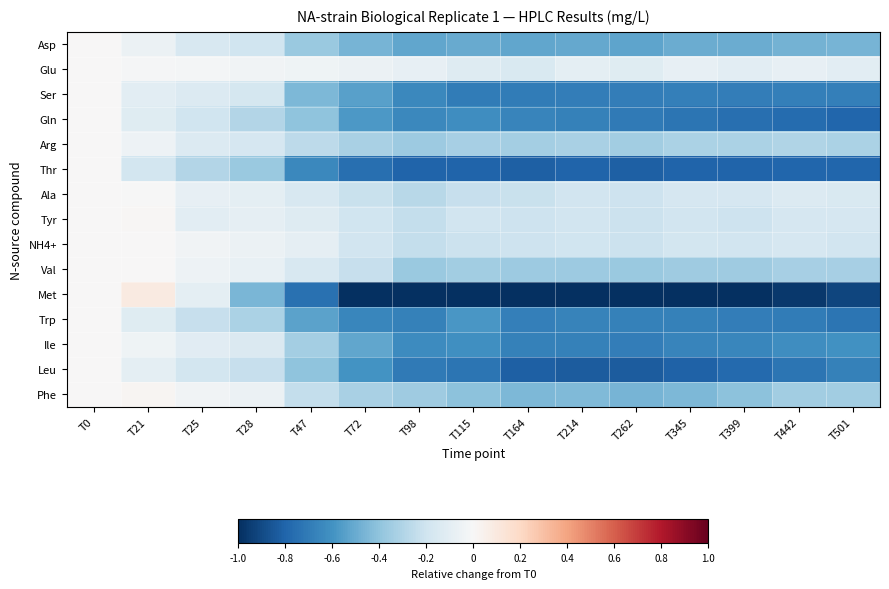

What is the spread (max minus min) of values at T345?

0.9